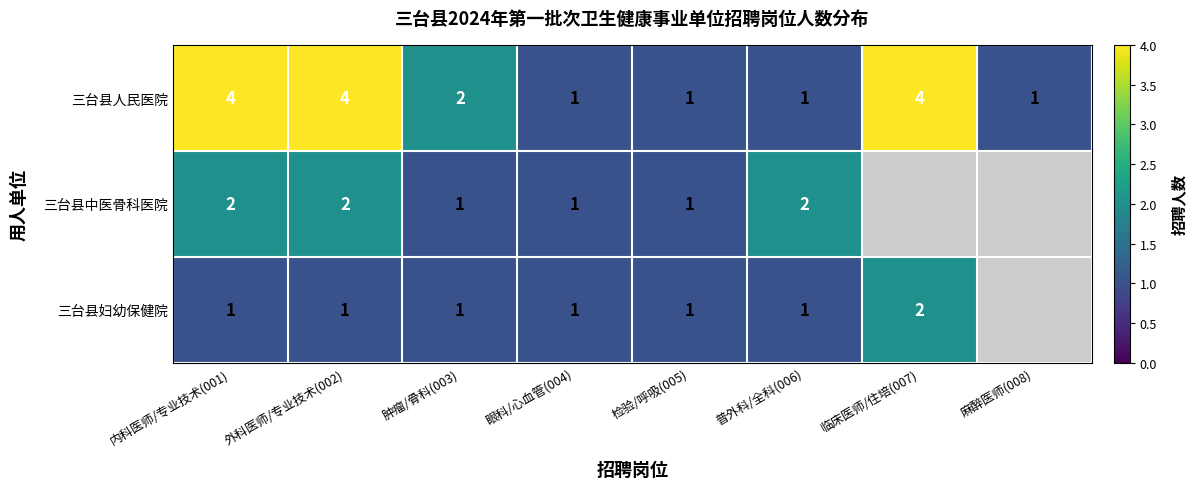

What is the total value across all series at 检验/呼吸(005)?

3